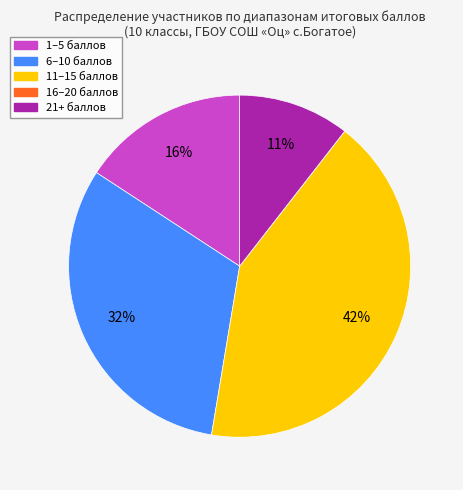

Which slice is the largest?

11–15 баллов